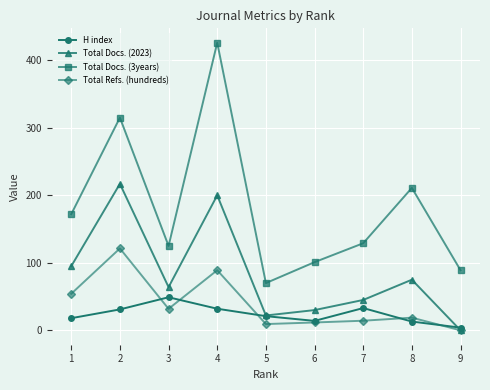

What is the maximum value shown in the chart?

426.0